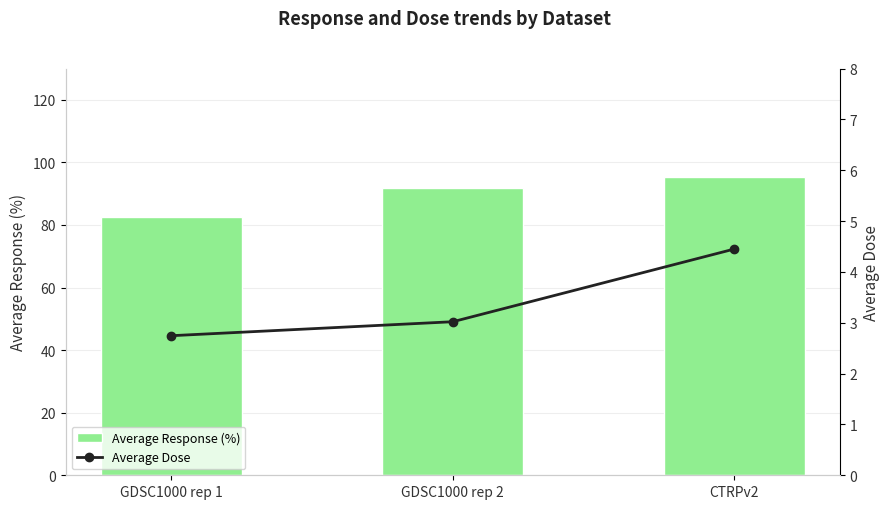

What is the label of the 2nd bar from the right?

GDSC1000 rep 2